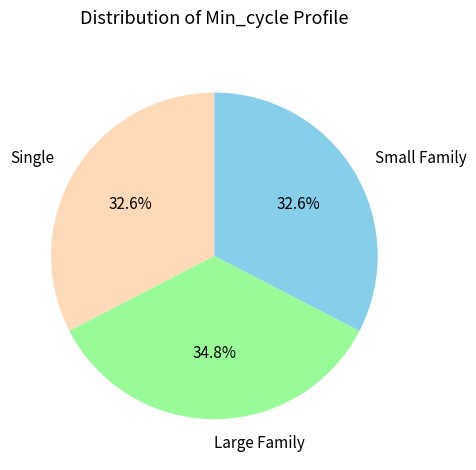

Which slice is the largest?

Large Family